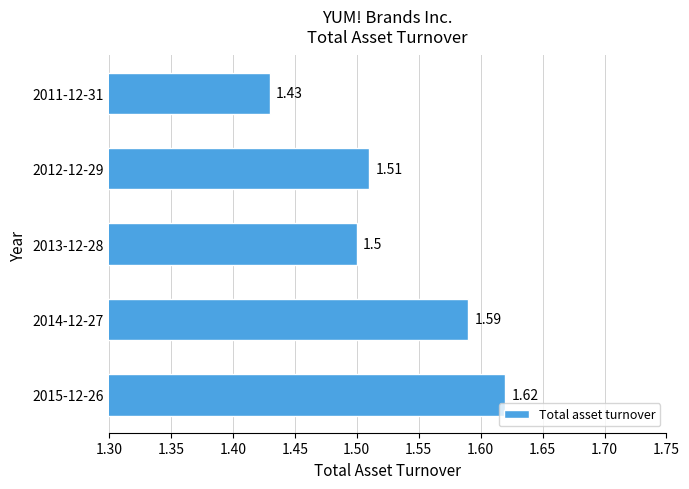

List the labels in order of value, smallest first.

2011-12-31, 2013-12-28, 2012-12-29, 2014-12-27, 2015-12-26